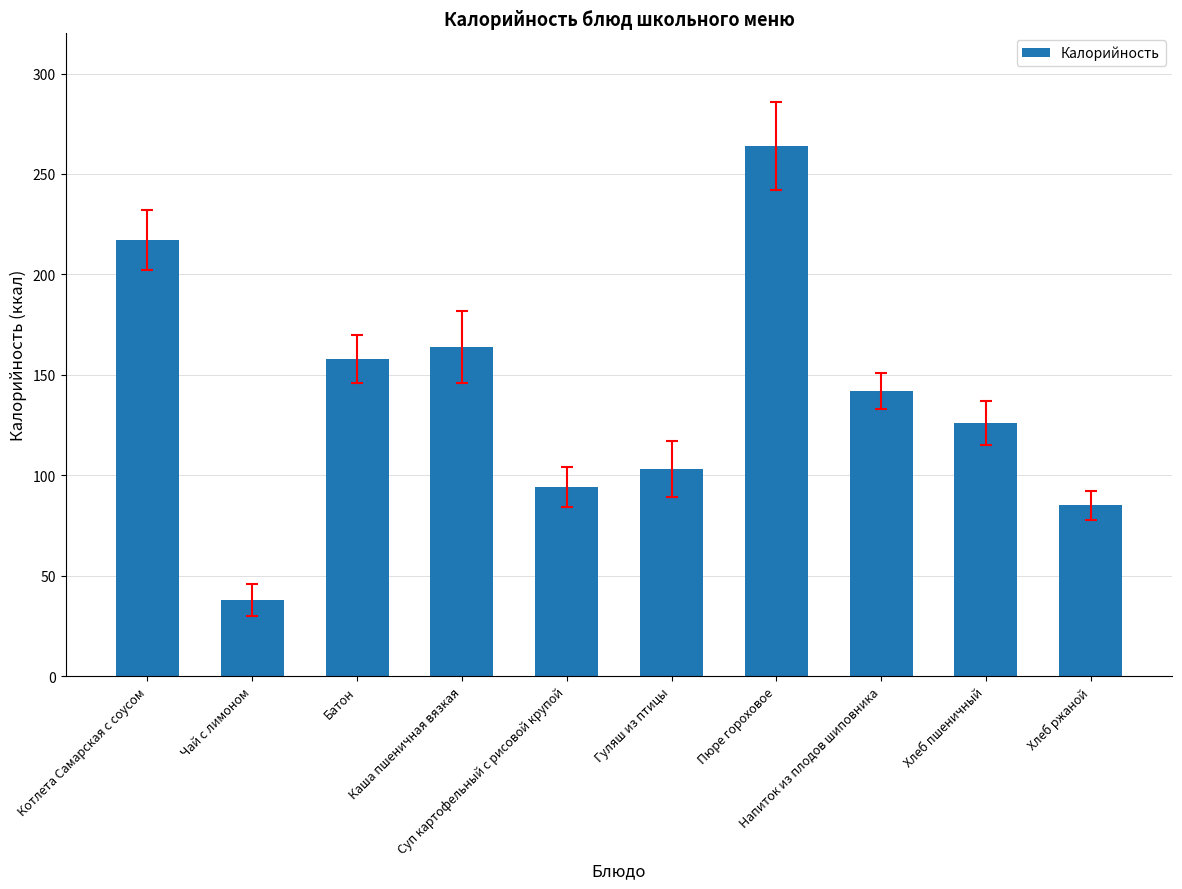

The chart shows a value of 61 at Суп картофельный с рисовой крупой. True or false?

False